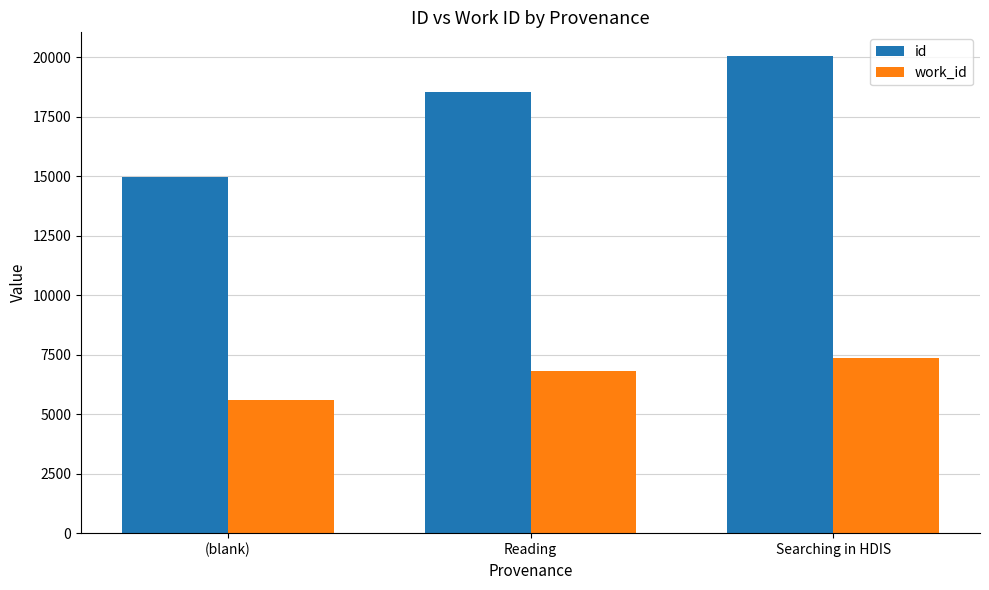

The value of work_id at (blank) is 5609.0. True or false?

True